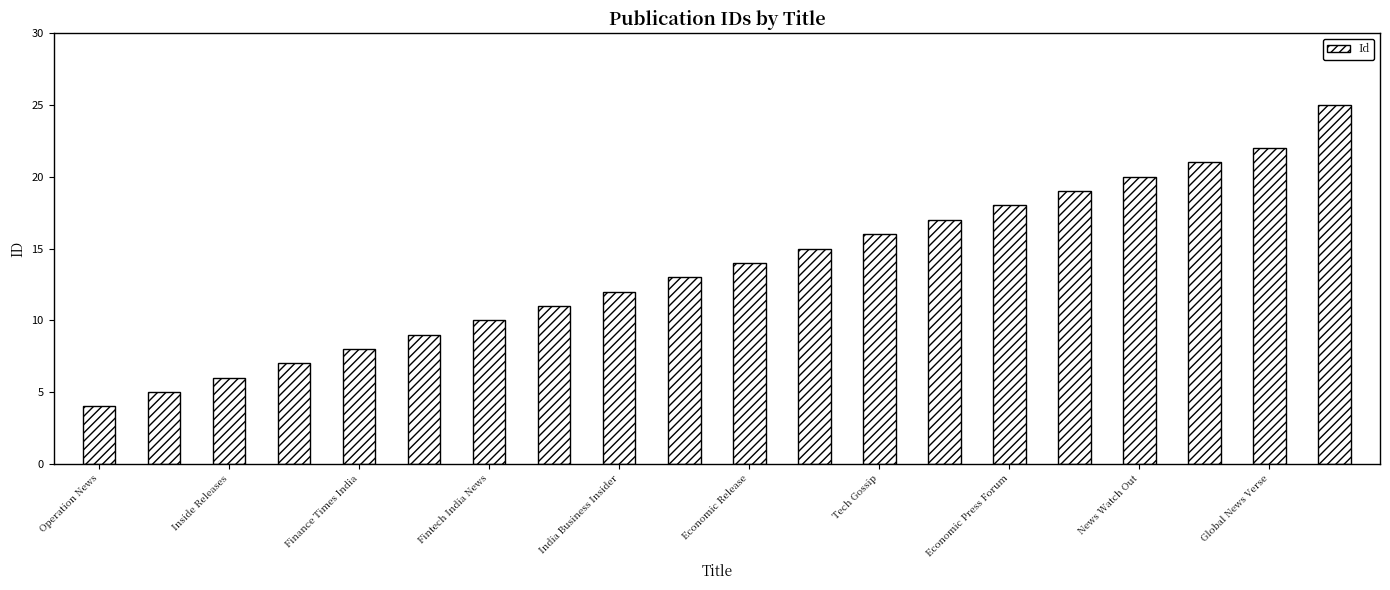

What is the difference between the maximum and minimum values?

21